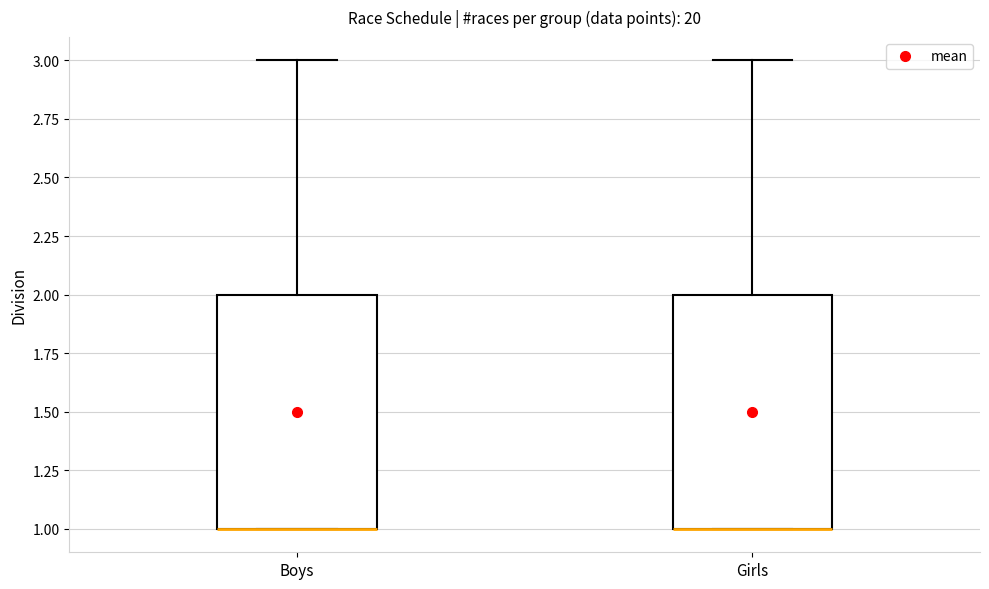

Reading left to right, read every box against the y-axis: the position of its median line, the range the box covers, and the ends of its whiskers. The values are not printed on the chart, so give them approximately, as read against the axis.

Boys: median 1 (drawn on the box's lower edge), box 1 to 2, whiskers 1 to 3
Girls: median 1 (drawn on the box's lower edge), box 1 to 2, whiskers 1 to 3